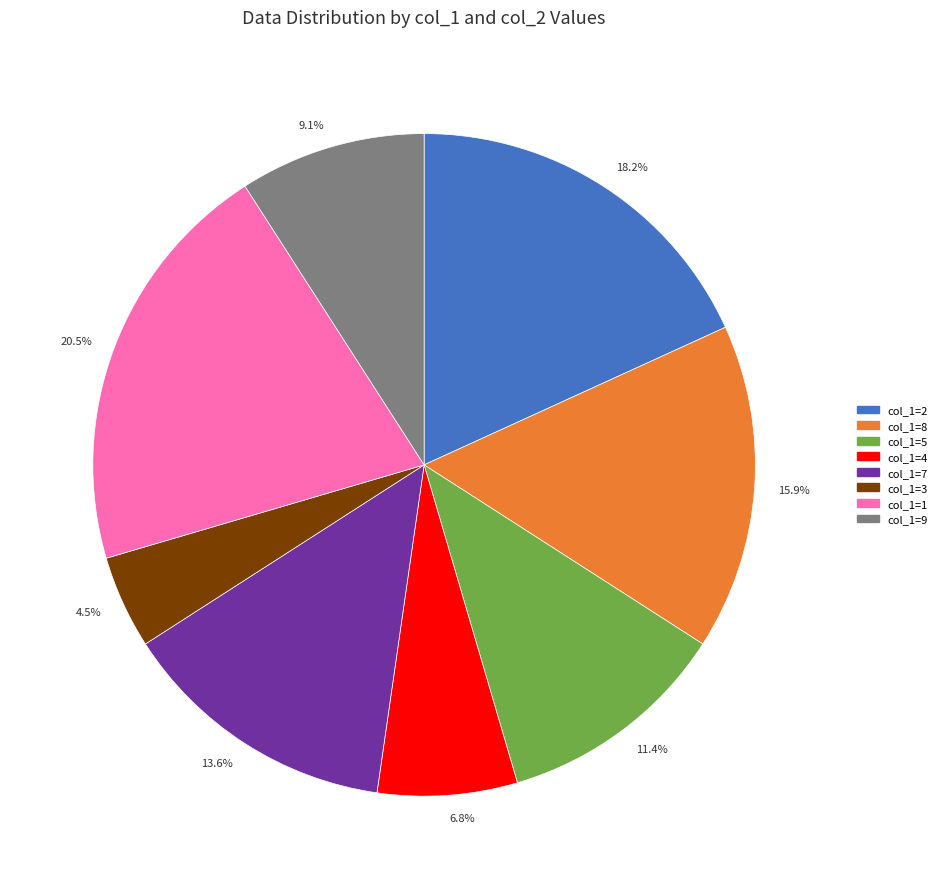

Combined, do 11.4% and 4.5% account for over 50%?

No